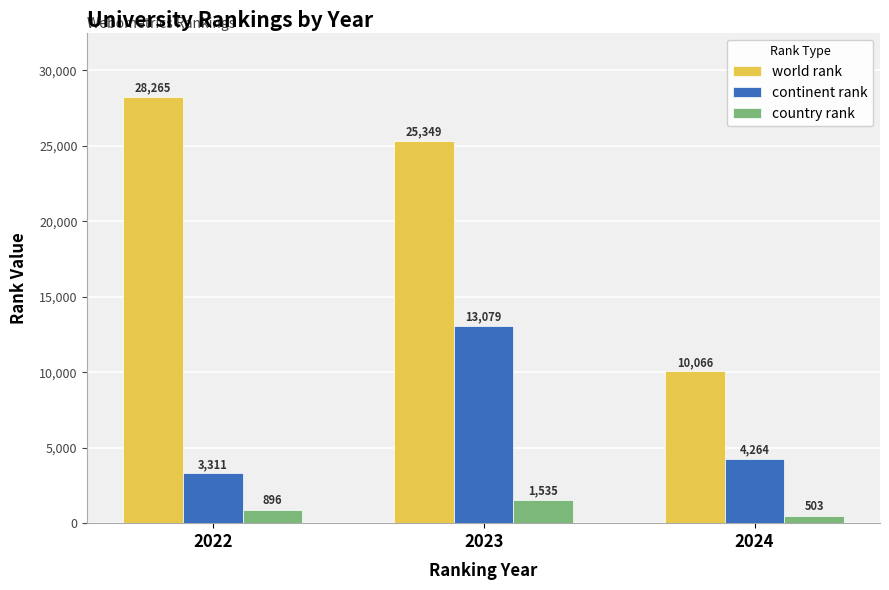

What is the value of the country rank bar at the 1st from the left?

896